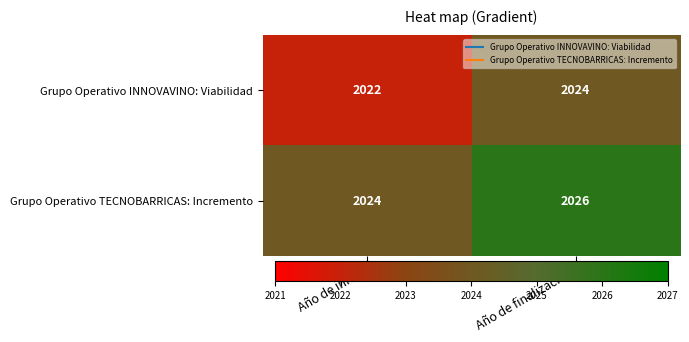

What is the approximate value of Grupo Operativo INNOVAVINO: Viabilidad at Año de finalización?

2024